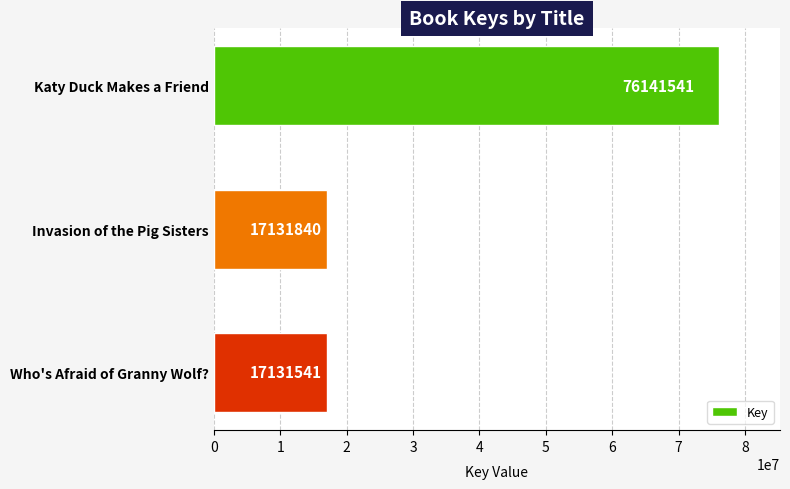

What is the minimum value shown in the chart?

17131541